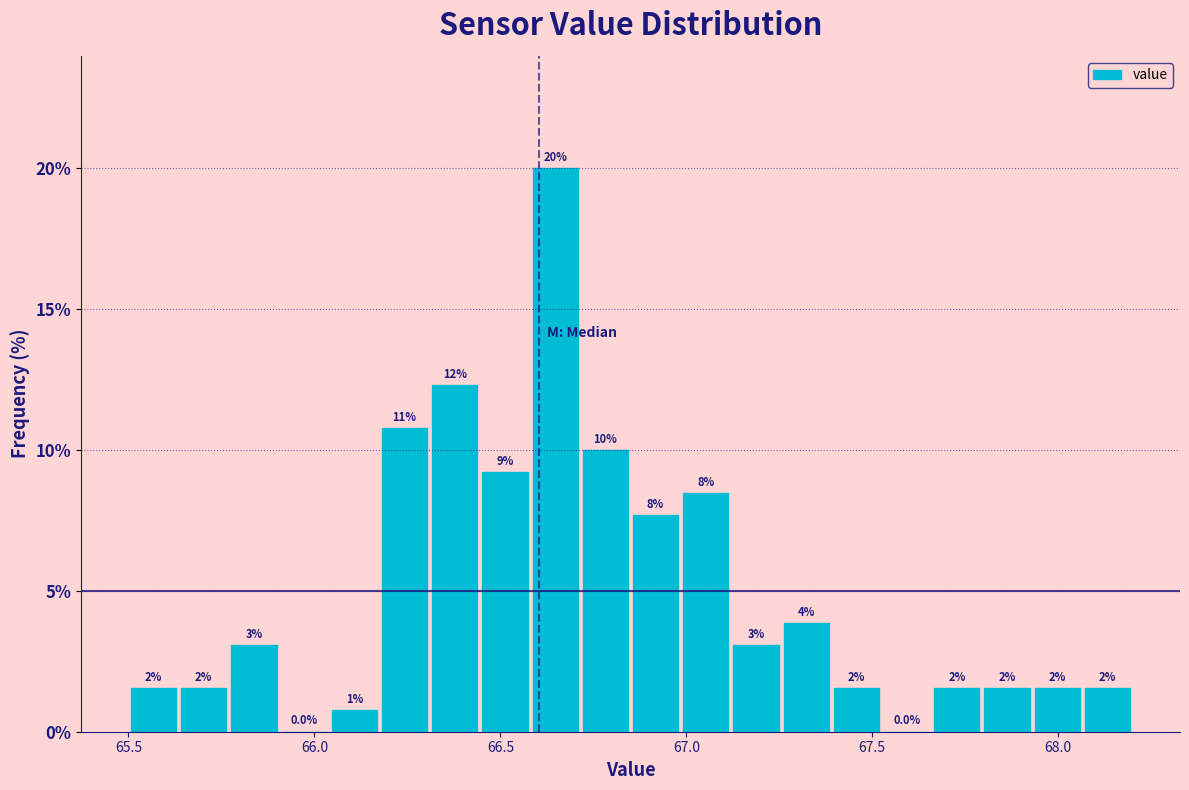

Around what value on the x-axis is the tallest bar? Give the approximate position of its centre, as read against the axis.

66.65